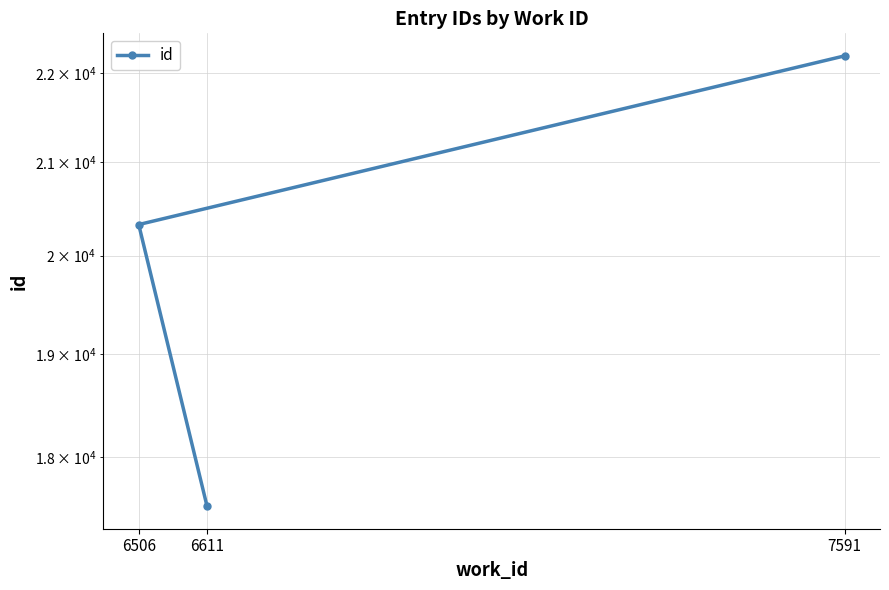

What is the difference between the values at 7591 and 6506?

1875